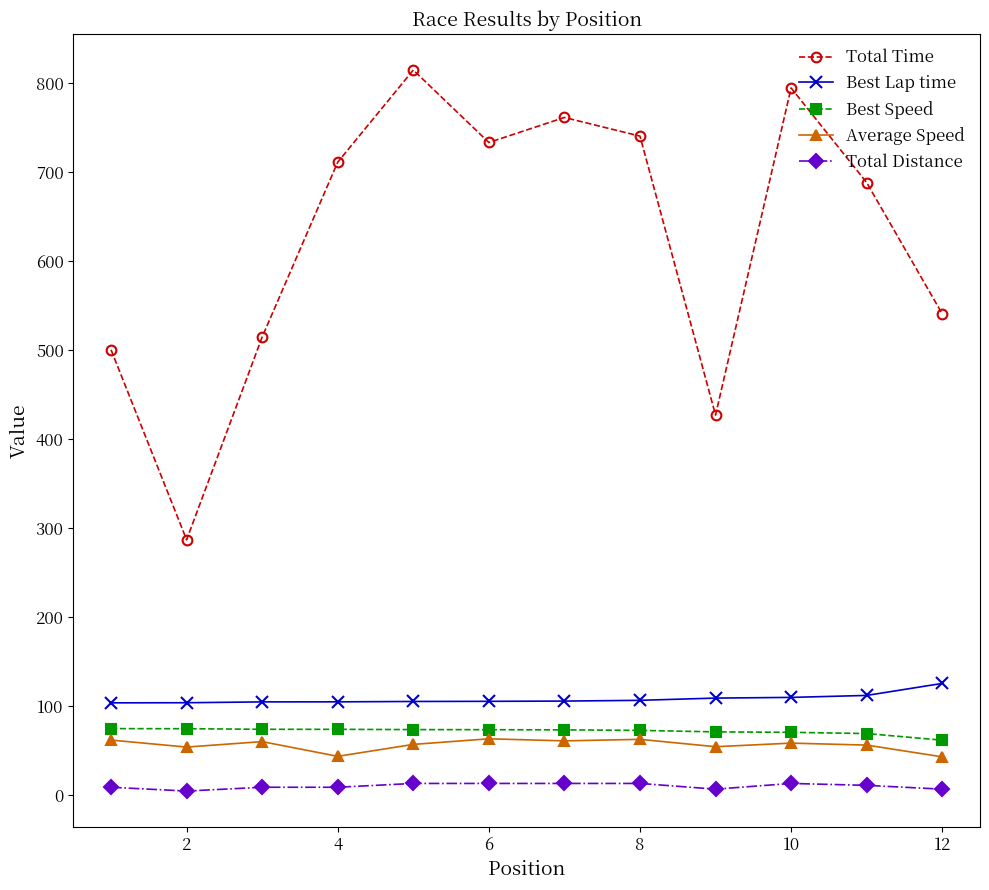

True or false: Best Speed and Total Time cross at least once.

False